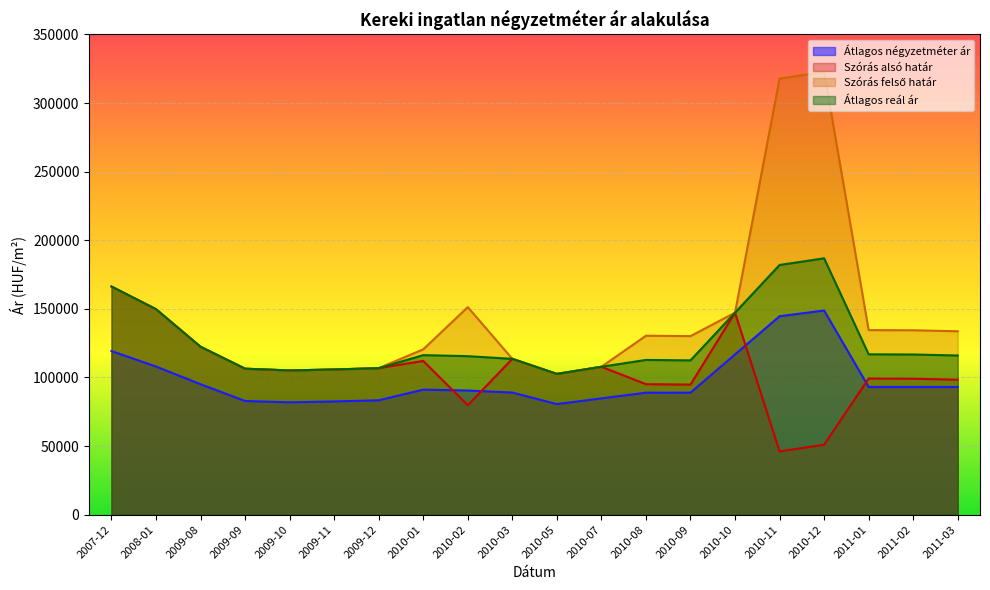

How many data points in Átlagos négyzetméter ár are above 91123?

9